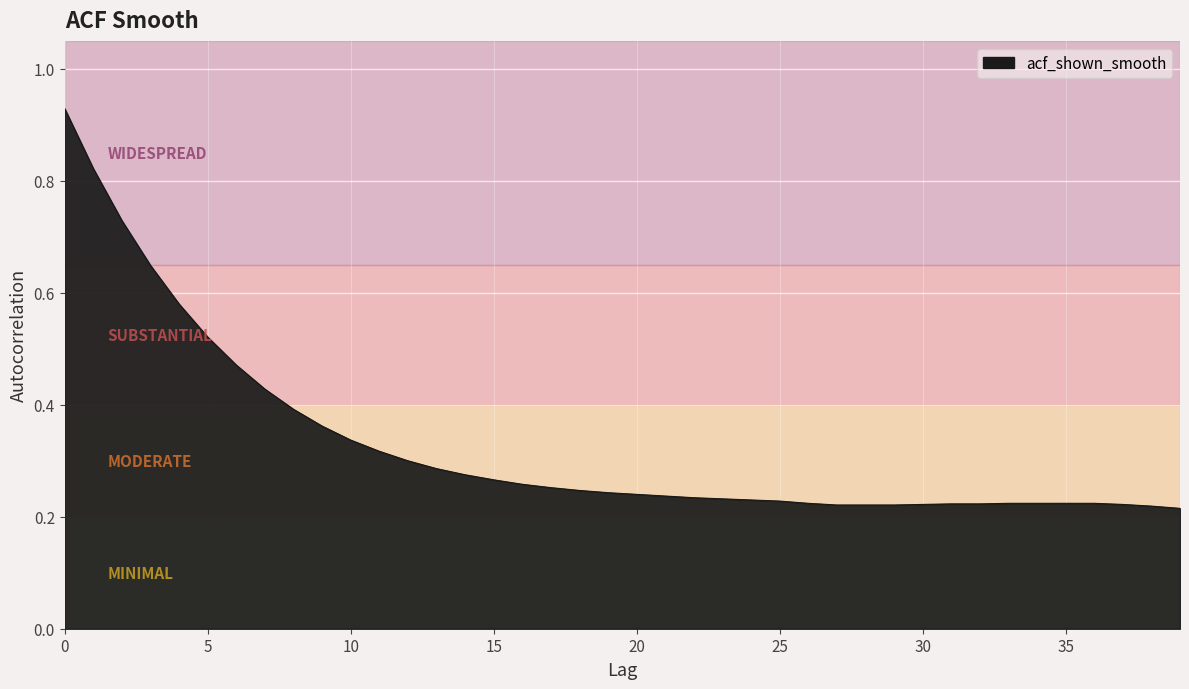

Does the chart display data point markers on the line(s)?

No